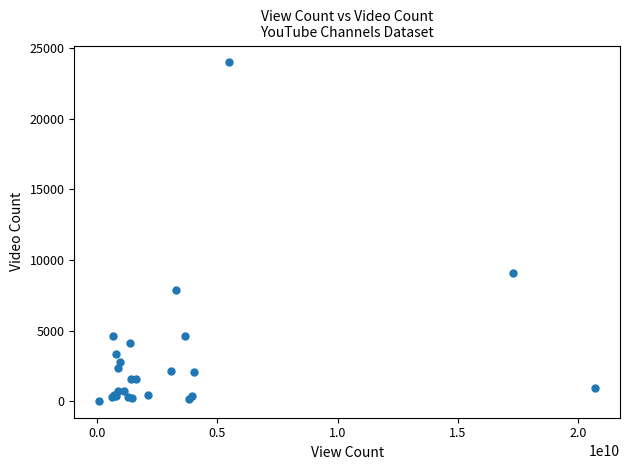

What Y value in the scatter plot is closest to 11999?

9099